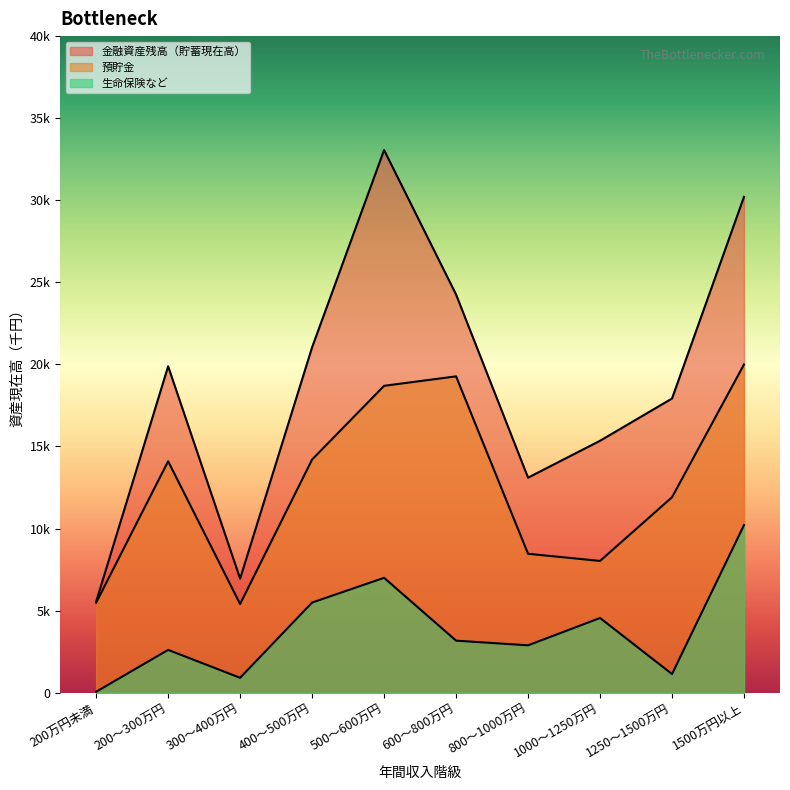

Where is the first local maximum for 生命保険など?

200～300万円